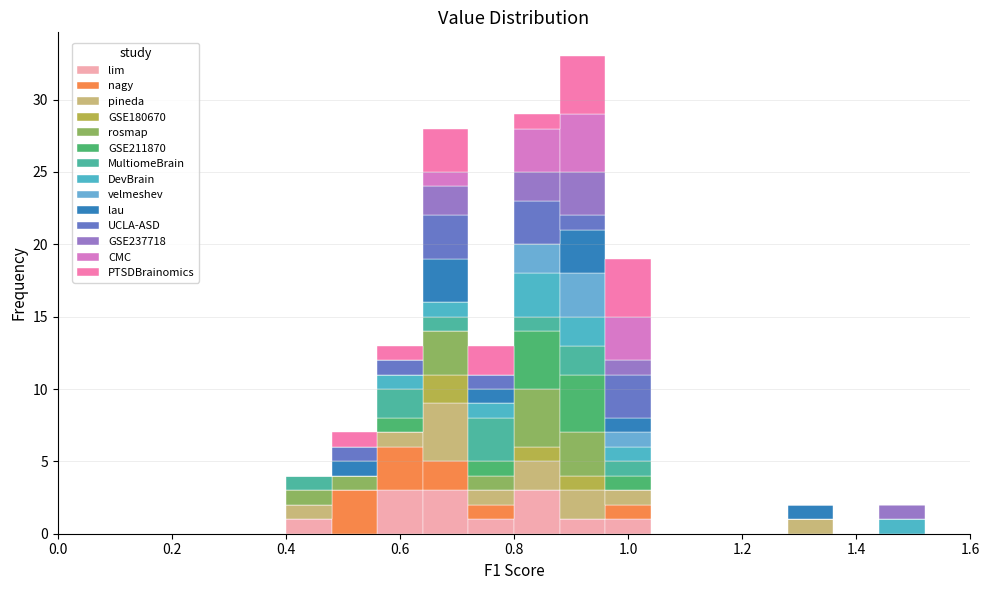

What is the total height of the stacked bar covering 0.40 to 0.48 on the x-axis? The values are not printed on the chart, so give them approximately, as read against the axis.

4